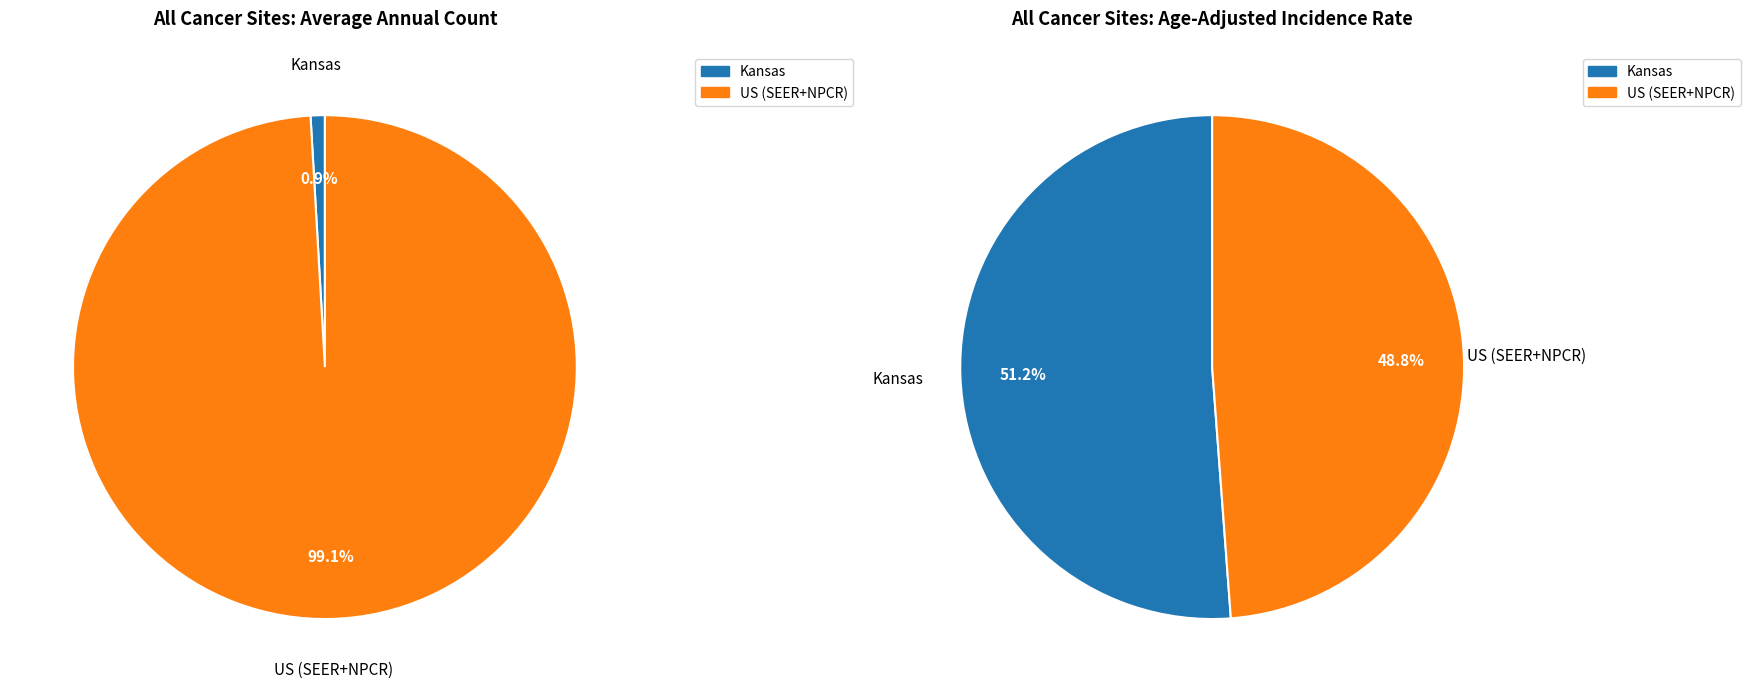

To the nearest percent, what is the difference between the largest and smallest slice percentages?

98%